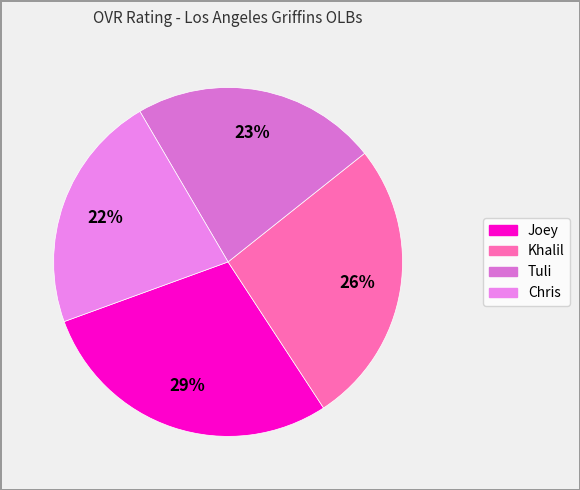

How many segments does this pie chart have?

4